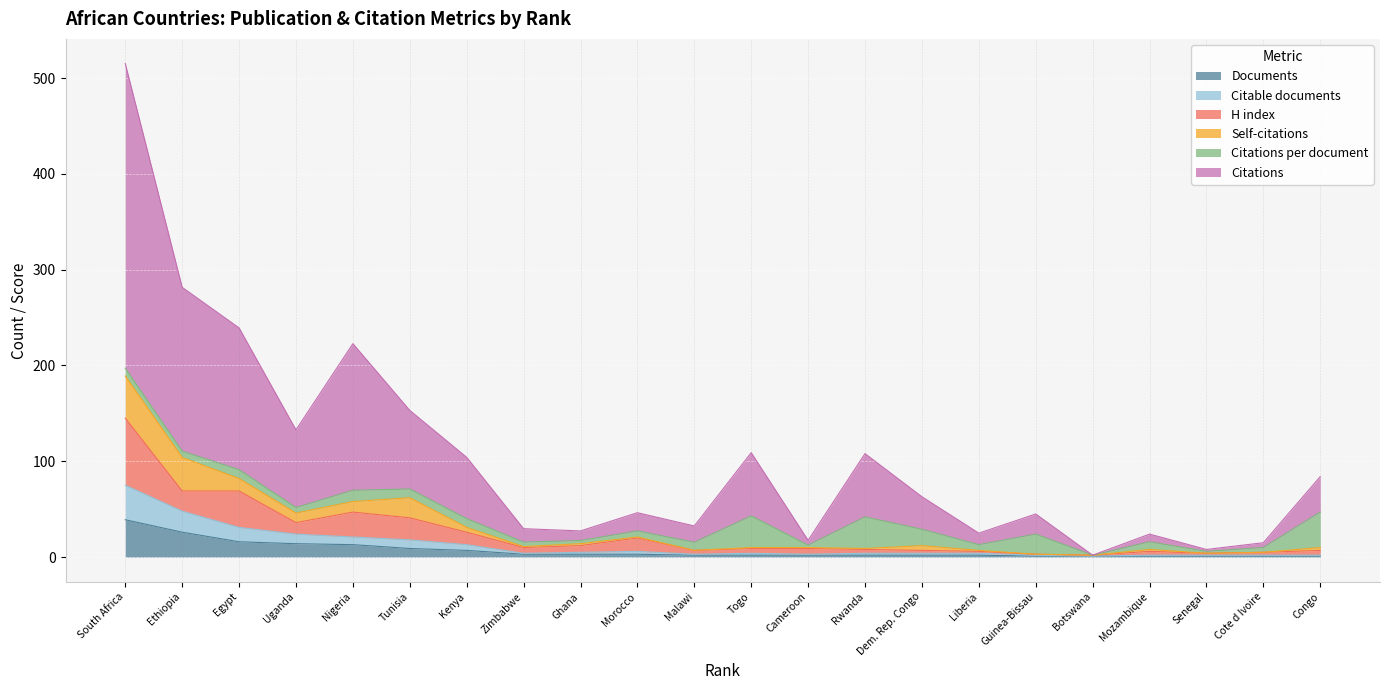

What is the value of the Documents point at the 19th from the left?

1.0